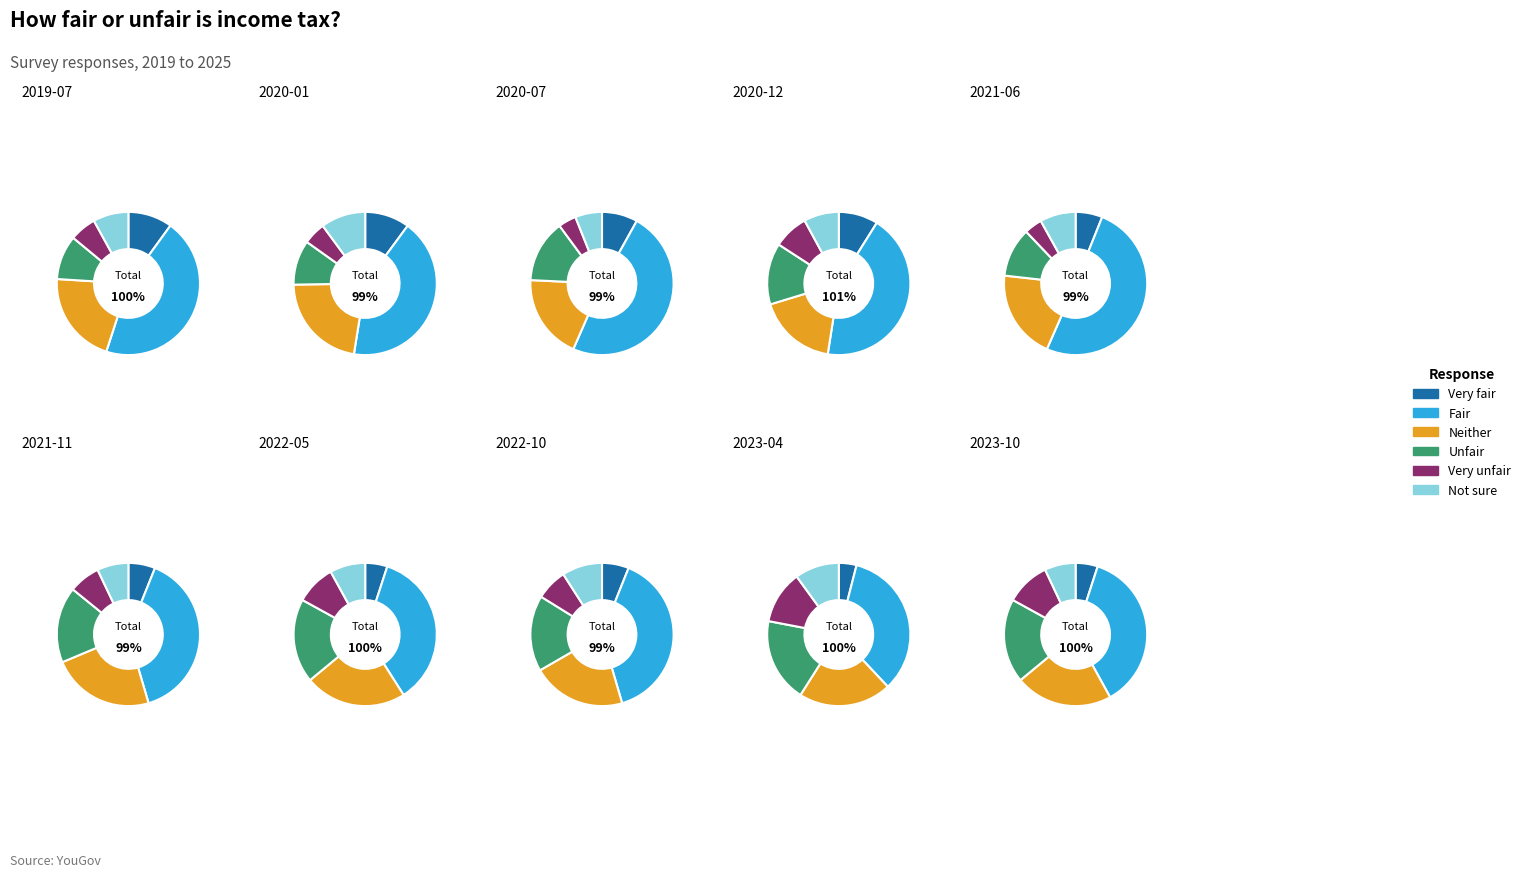

Is 12 the majority of the pie?

No